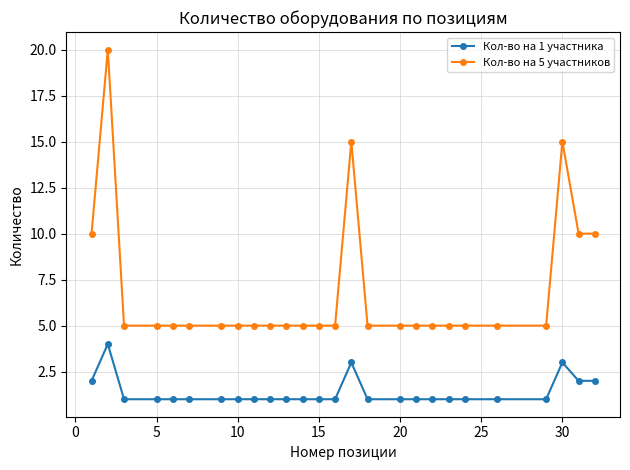

What is the minimum value shown in the chart?

1